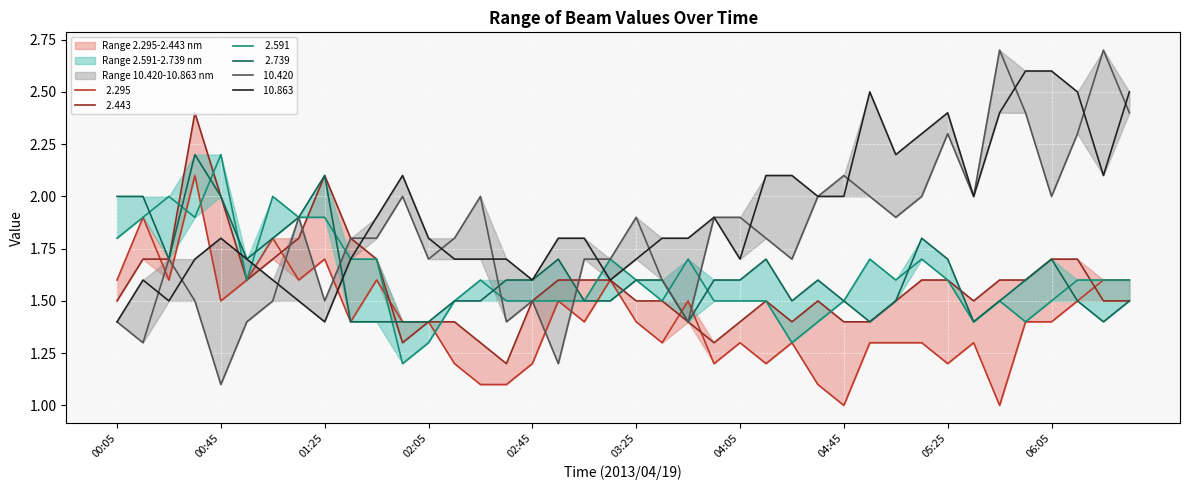

Does the chart display data point markers on the line(s)?

No